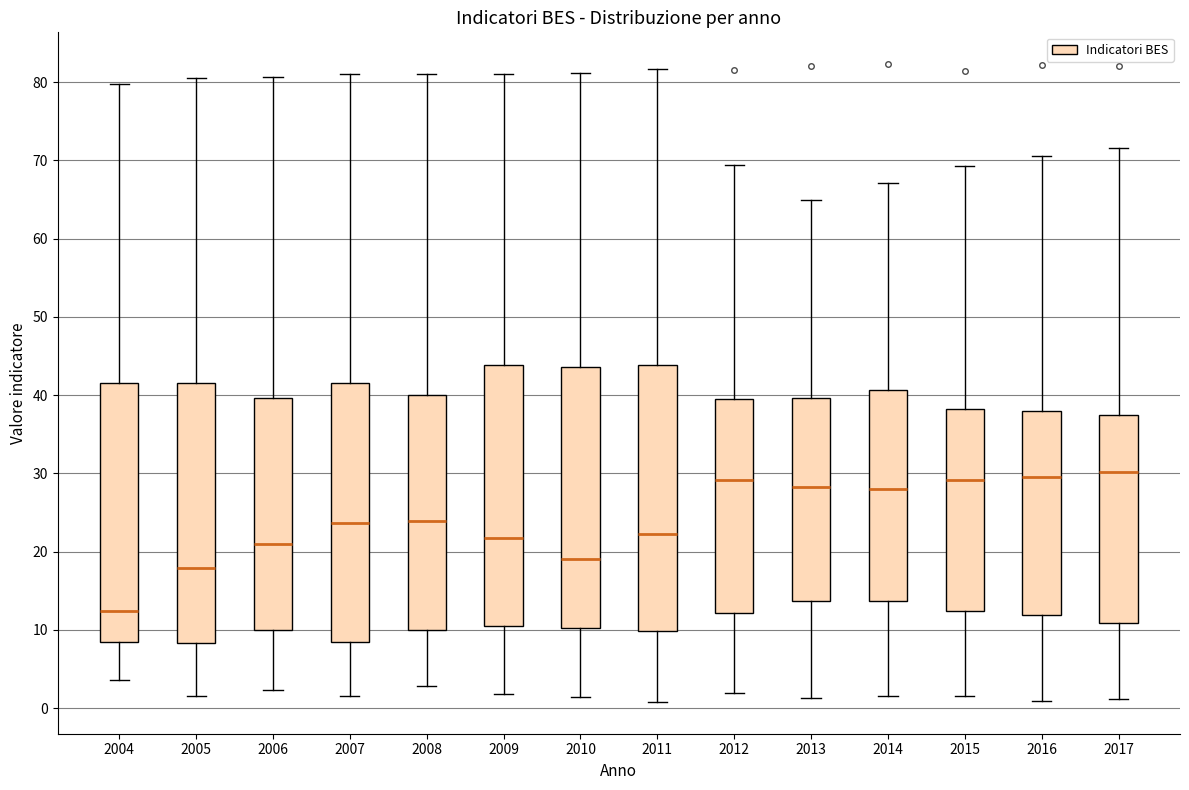

Reading left to right, read every box against the y-axis: the position of its median line, the range the box covers, and the ends of its whiskers. The values are not printed on the chart, so give them approximately, as read against the axis.

2004: median 12, box 8 to 42, whiskers 4 to 80
2005: median 18, box 8 to 42, whiskers 2 to 81
2006: median 21, box 10 to 40, whiskers 2 to 81
2007: median 24, box 8 to 42, whiskers 2 to 81
2008: median 24, box 10 to 40, whiskers 3 to 81
2009: median 22, box 11 to 44, whiskers 2 to 81
2010: median 19, box 10 to 44, whiskers 1 to 81
2011: median 22, box 10 to 44, whiskers 1 to 82
2012: median 29, box 12 to 40, whiskers 2 to 69
2013: median 28, box 14 to 40, whiskers 1 to 65
2014: median 28, box 14 to 41, whiskers 2 to 67
2015: median 29, box 12 to 38, whiskers 2 to 69
2016: median 30, box 12 to 38, whiskers 1 to 71
2017: median 30, box 11 to 38, whiskers 1 to 72